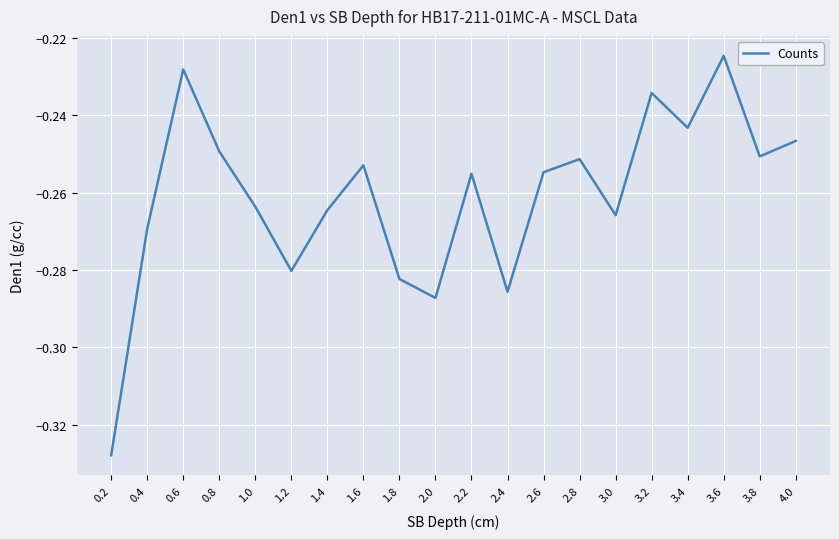

How many categories are shown in the chart?

20